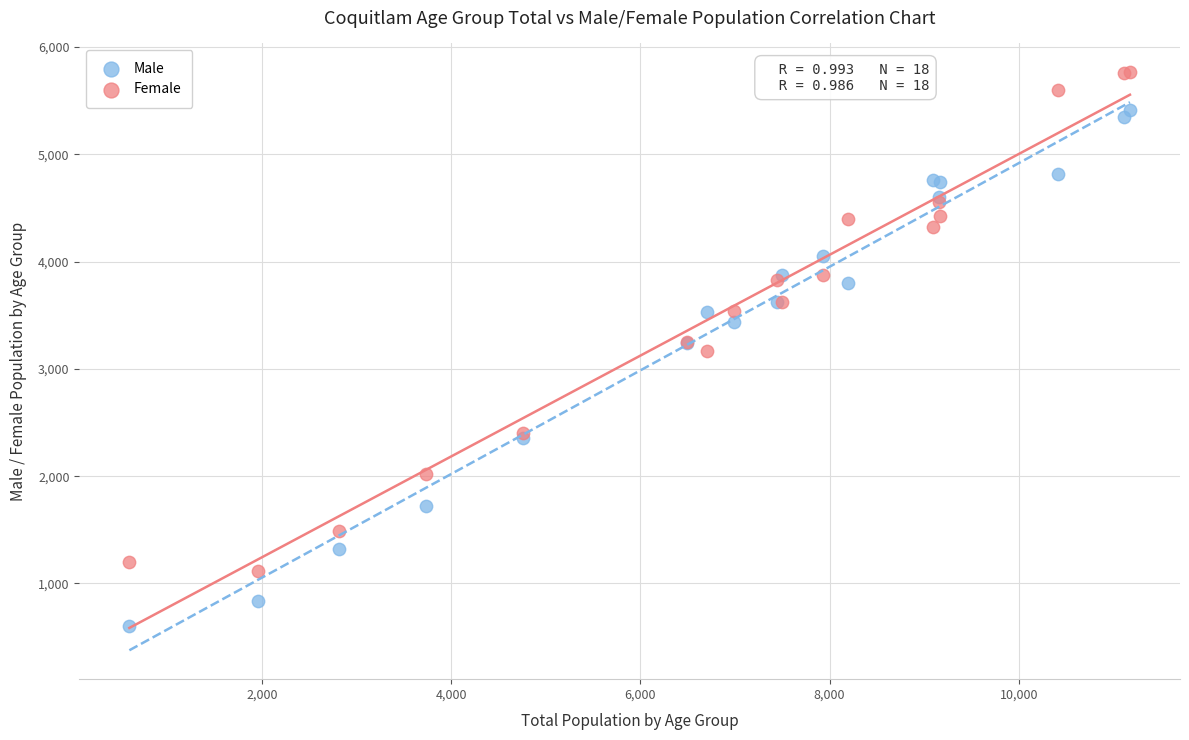

What is the X range (max minus min) for the scatter plot?

10575